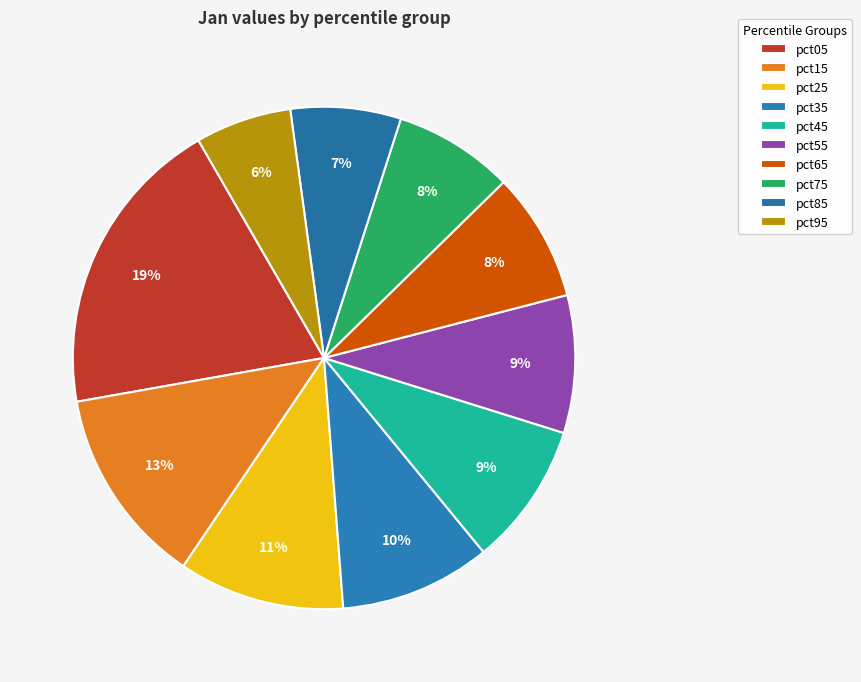

How many segments does this pie chart have?

10